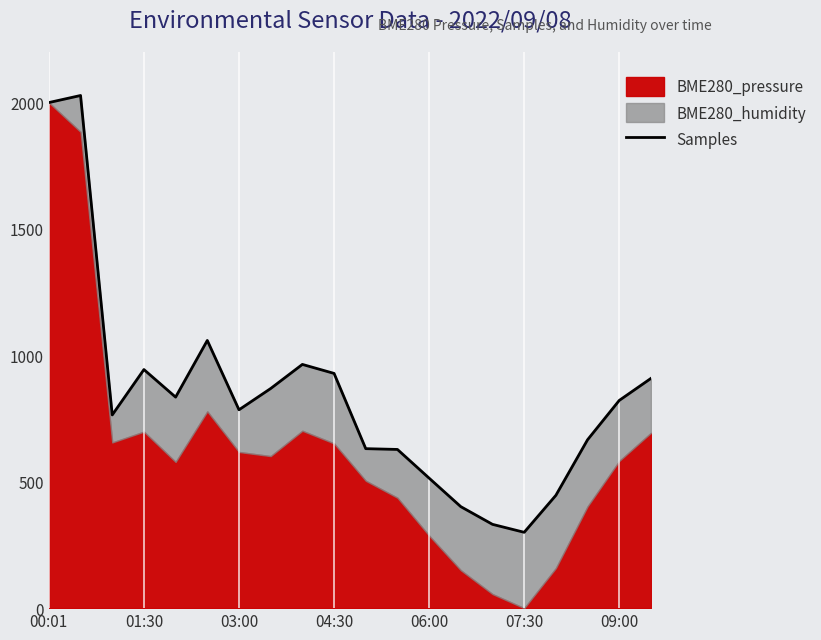

Reading left to right, extract all data points from this chart.

2000.0	2027.9	764.3	943.8	834.8	1058.9	784.7	868.8	964.1	928.6	630.9	627.8	514.2	401.4	331.5	300.0	446.3	666.1	821.7	908.8